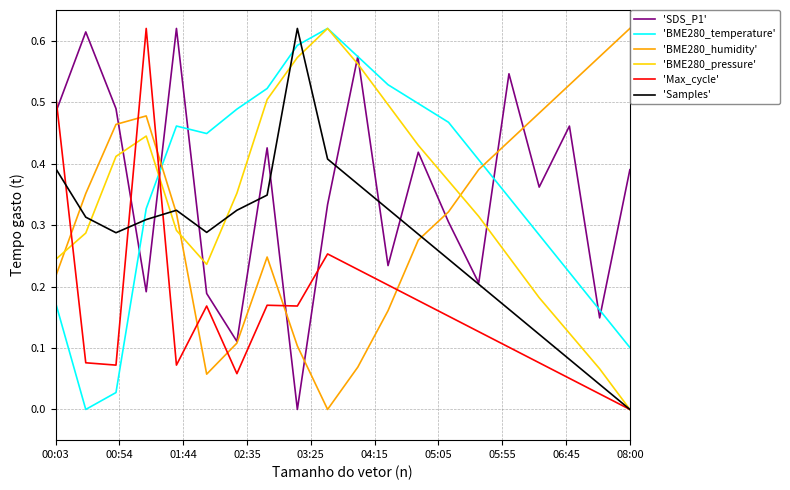

What value does the 'Max_cycle' series have at 16?

0.1